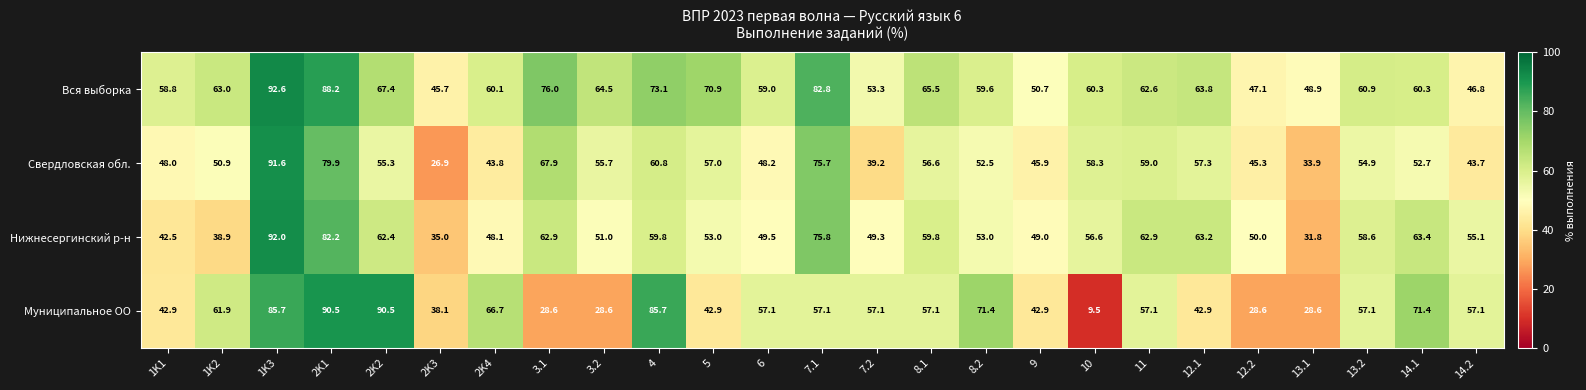

What is the difference between the Нижнесергинский р-н values at 4 and 13.2?

1.2